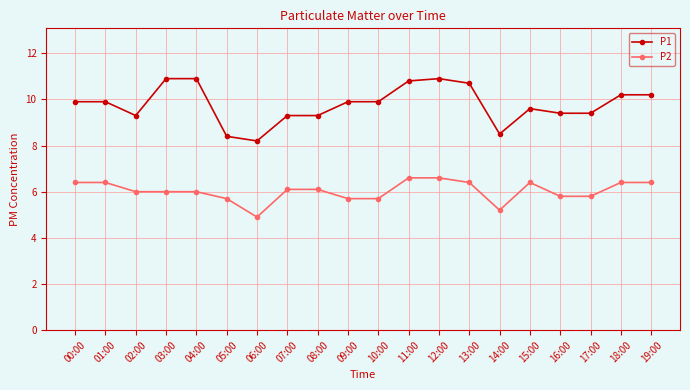

What is the smallest value displayed?

4.9